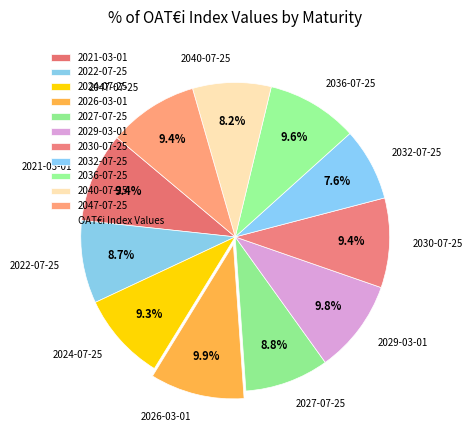

How many slices are in this pie chart?

11